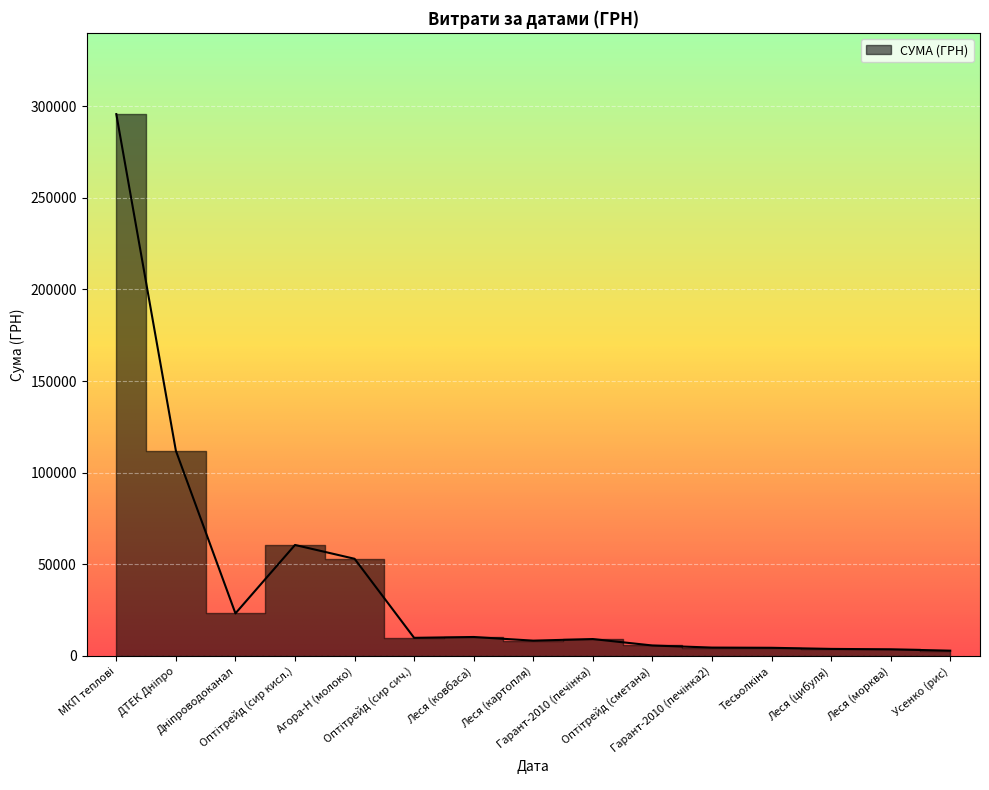

What is the sum of all values?

607431.3